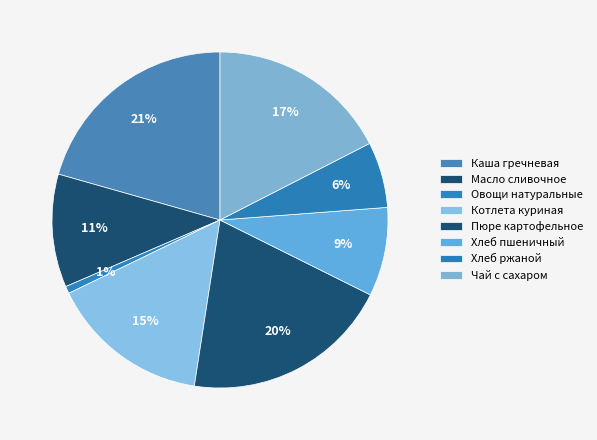

Which slice is the largest?

Каша гречневая